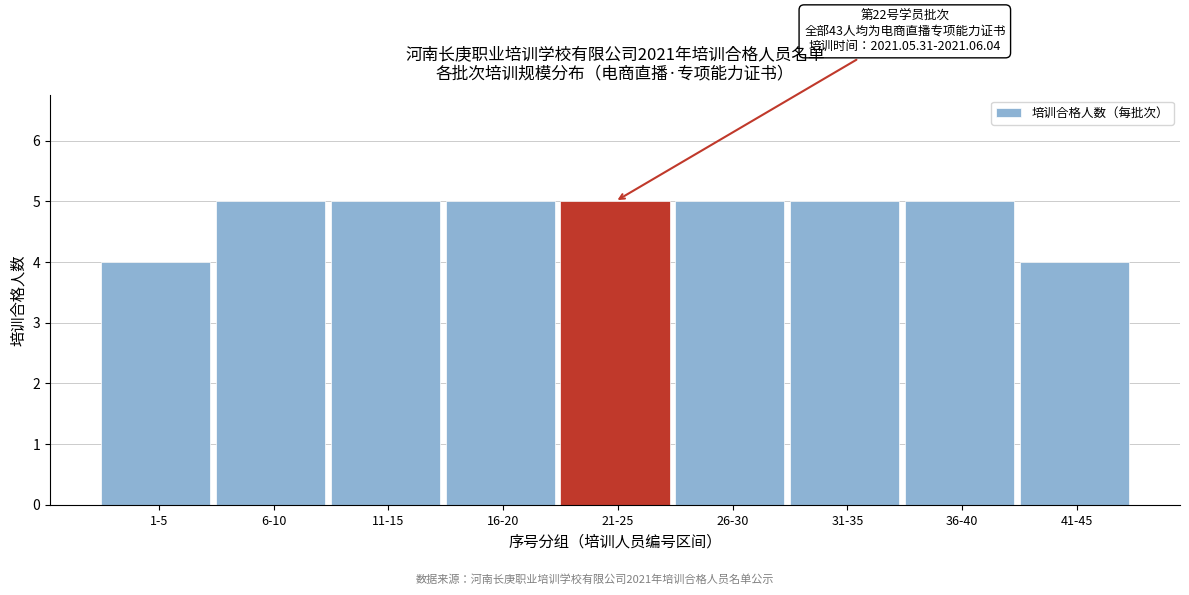

Reading left to right, list all the values displayed in this chart.

1-5=4	6-10=5	11-15=5	16-20=5	21-25=5	26-30=5	31-35=5	36-40=5	41-45=4